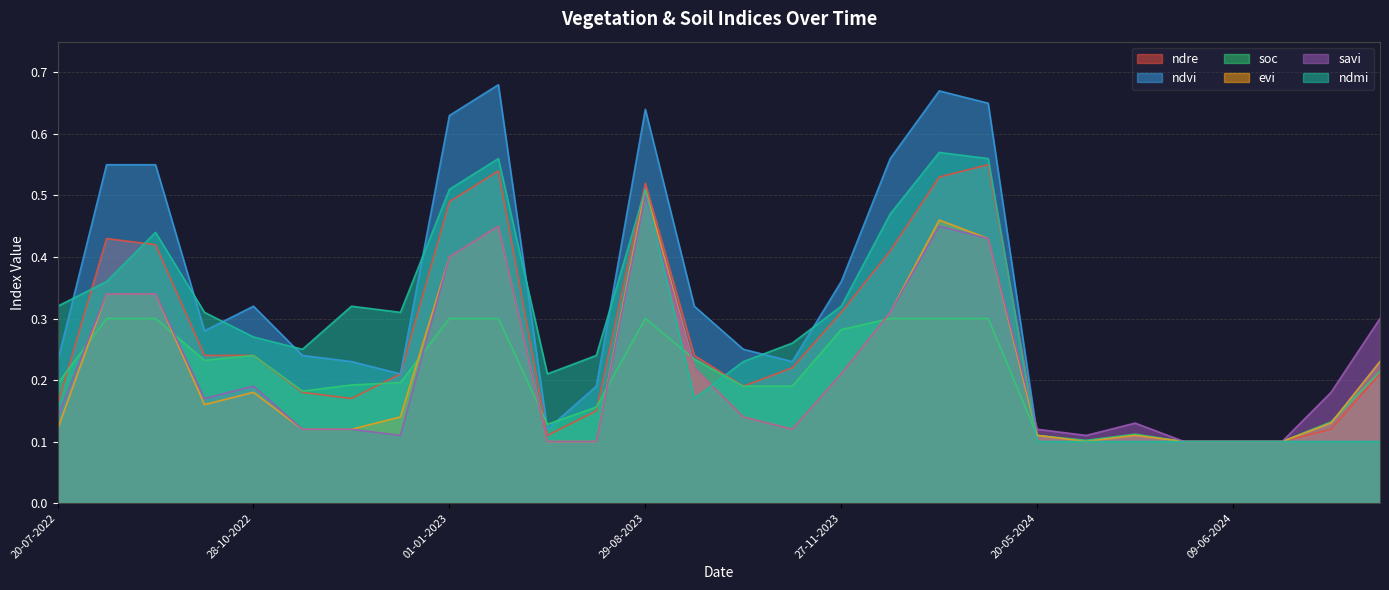

Where is ndvi nearest to the value 0?

25-05-2024